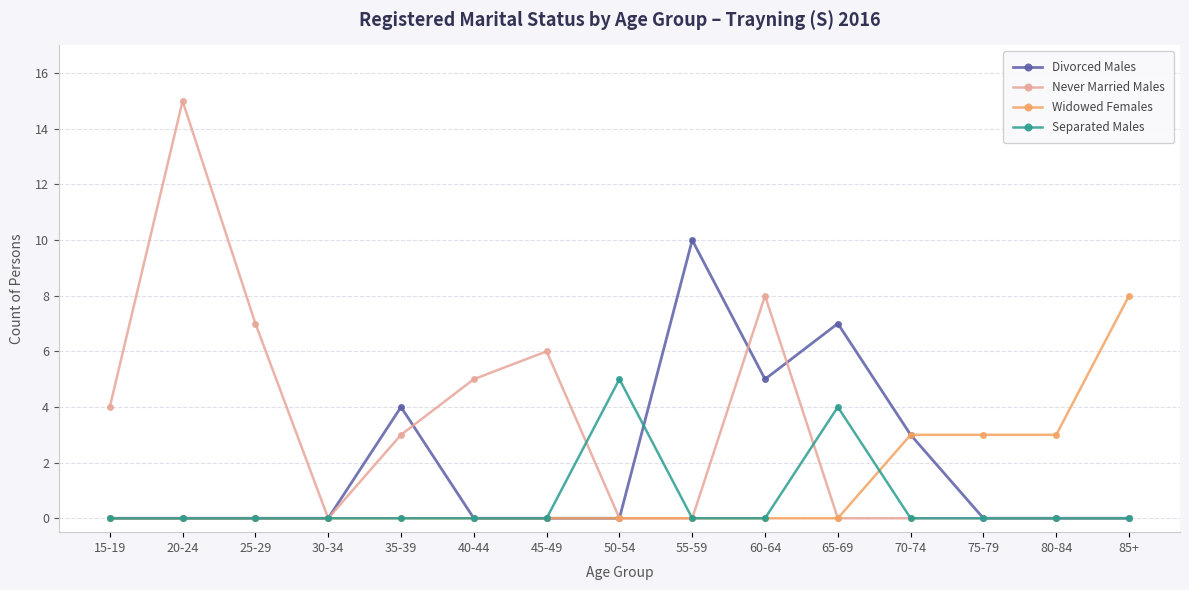

What is the spread (max minus min) of values at 20-24?

15